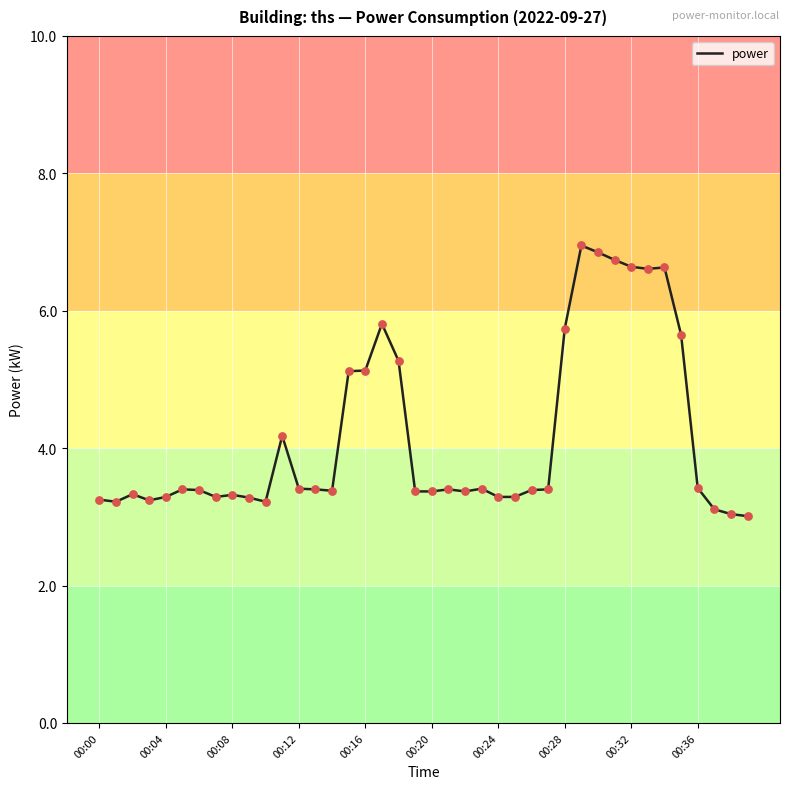

What is the difference between the maximum and minimum values?

3.9